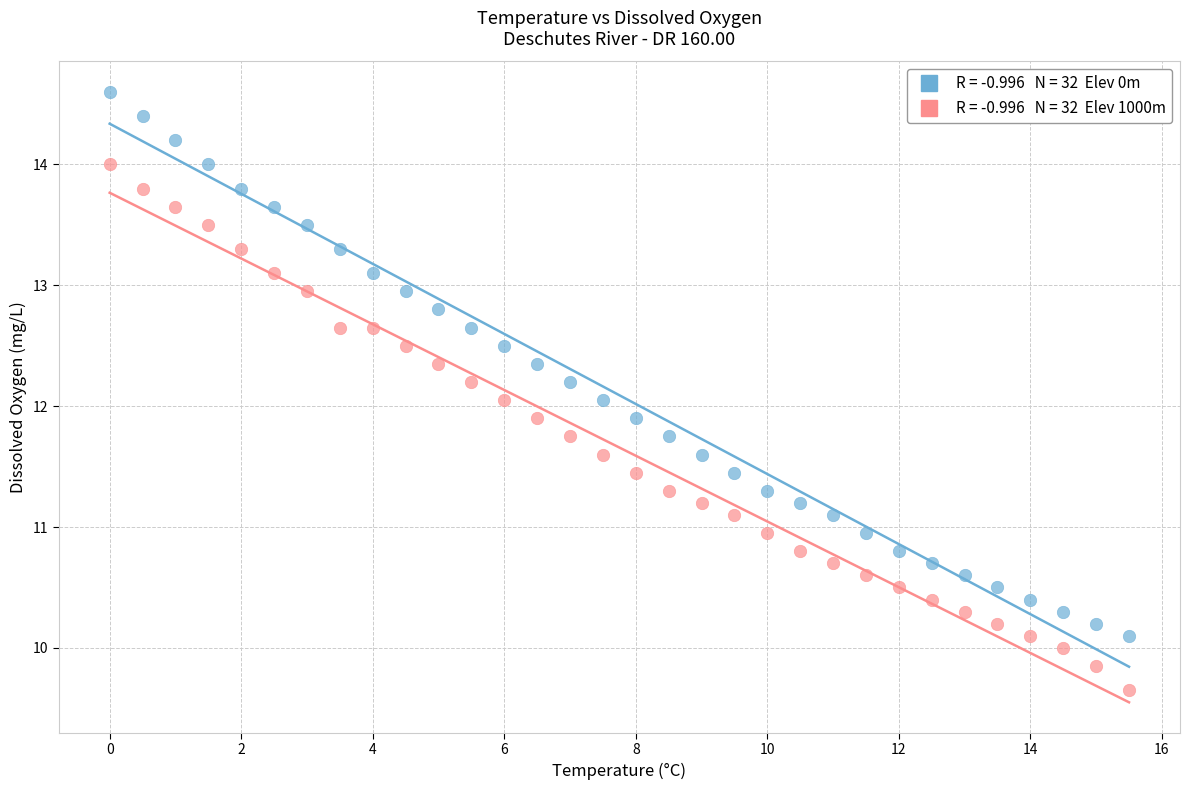

Across all data points, what is the range of X values (max minus min)?

15.5